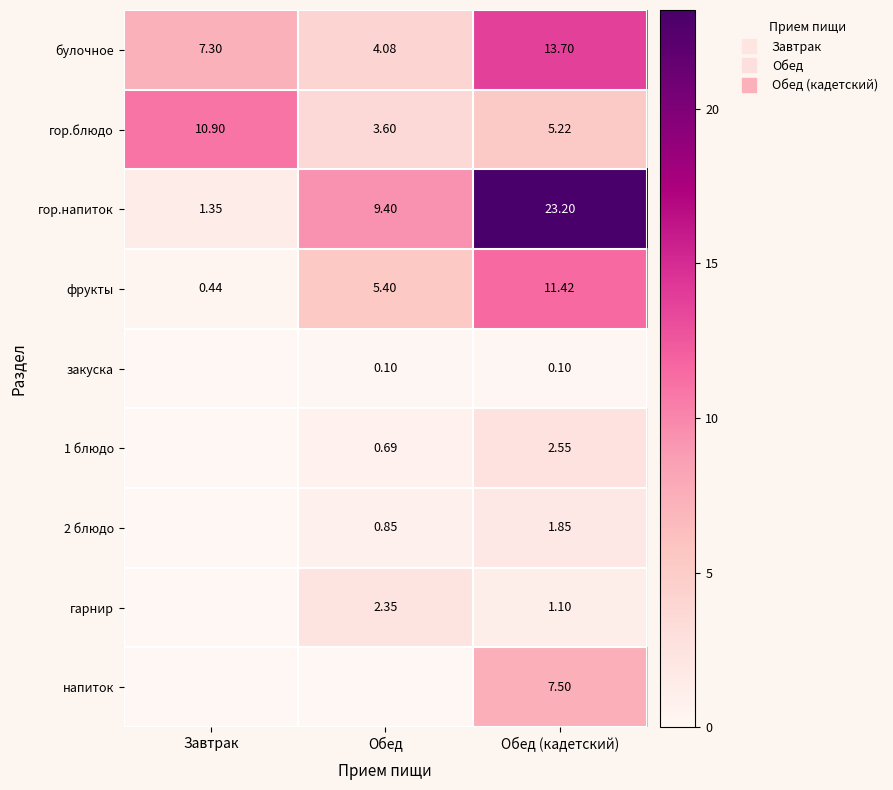

What is the sum of all гарнир values?

3.5